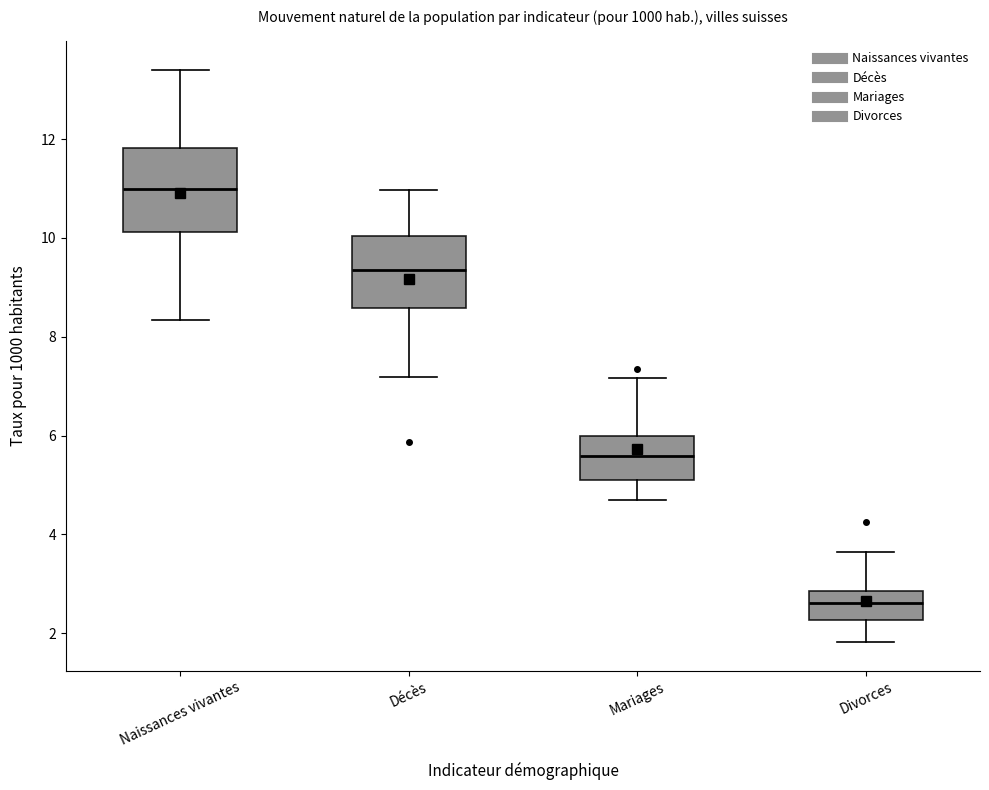

Comparing the boxes themselves (not the whiskers), which one is the tallest?

Naissances vivantes